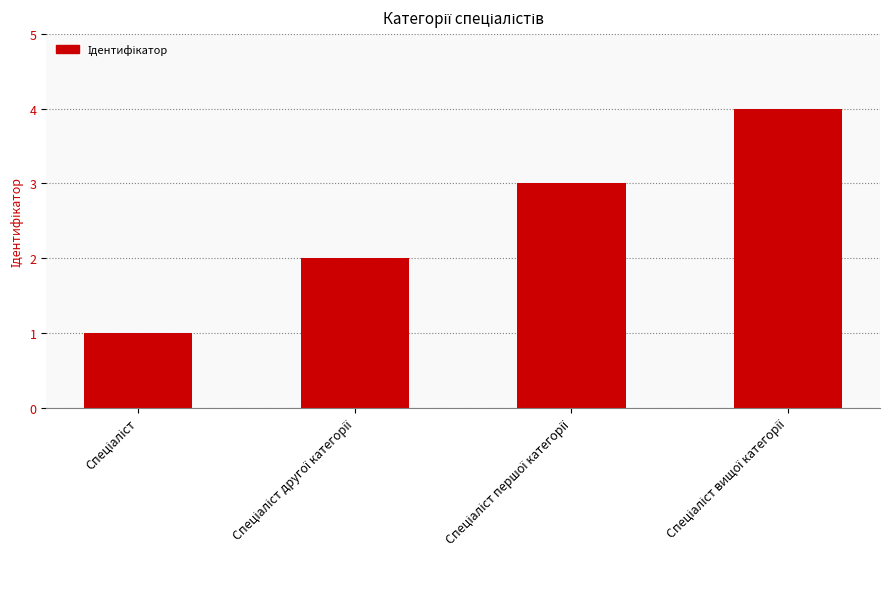

What is the greatest value displayed?

4